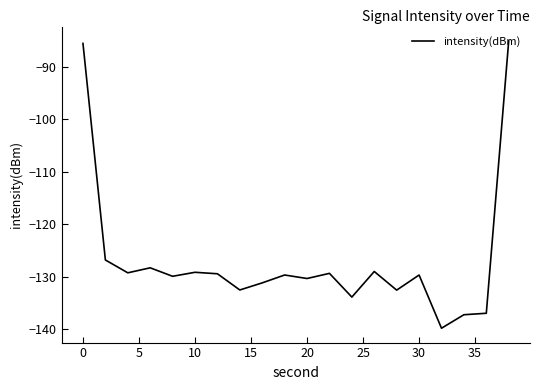

What is the difference between the maximum and minimum values?

54.7